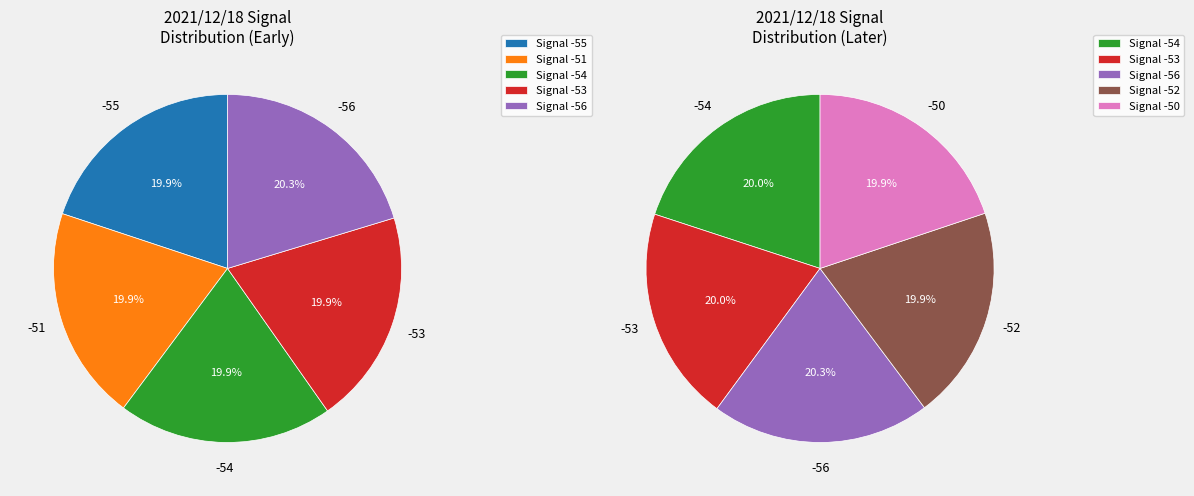

What is the ratio of the value at Signal -50 to the value at Signal -56?

1.0